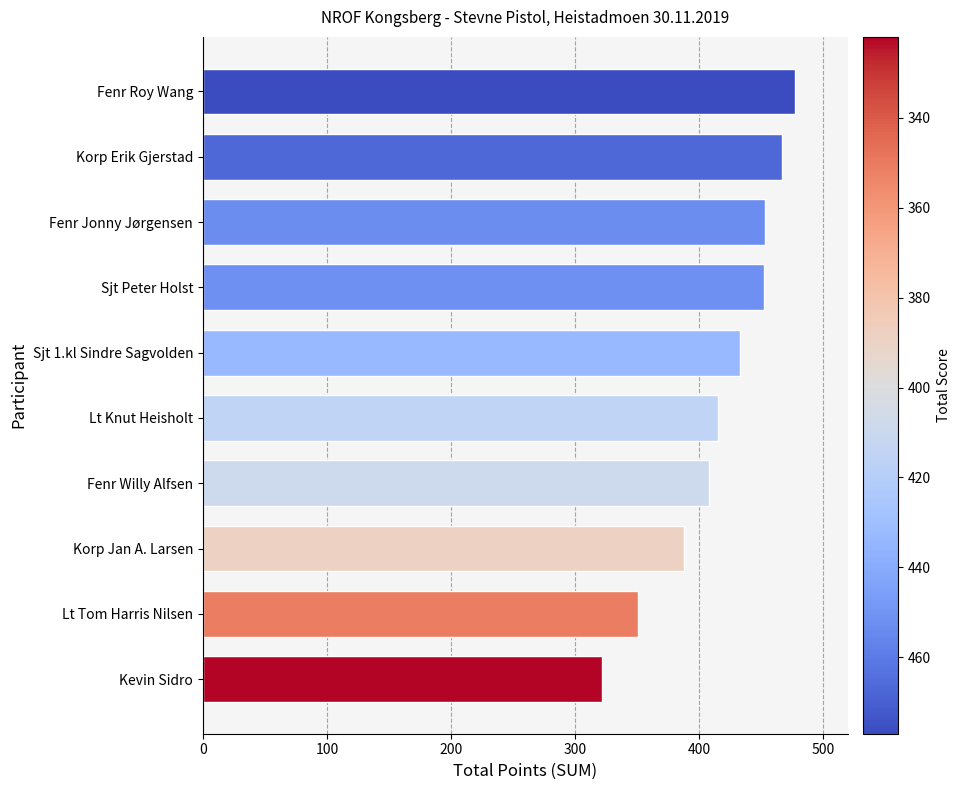

Read the value at Fenr Roy Wang, to the nearest 5.

475